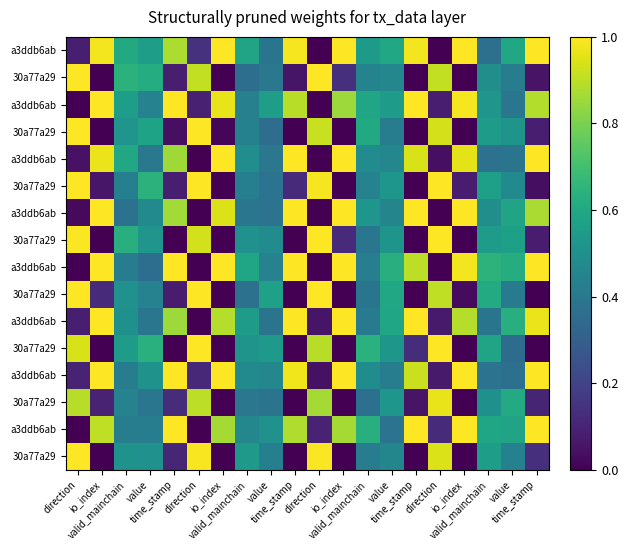

What is the difference between the highest and lowest values at time_stamp?

1.0